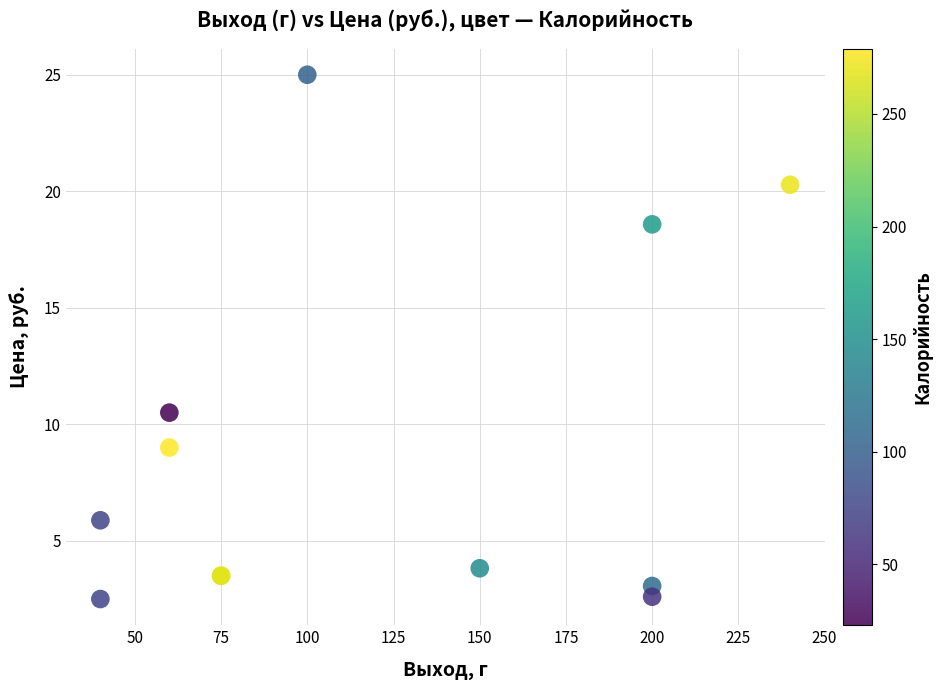

What Y value in the scatter plot is closest to 13?

10.5